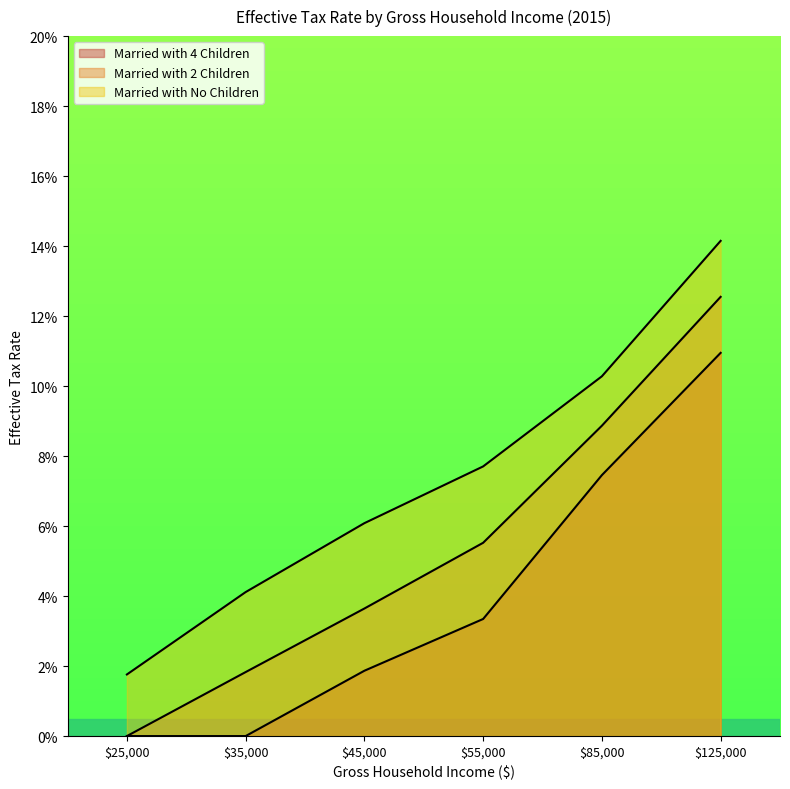

What is the sum of all Married with No Children values?

0.4